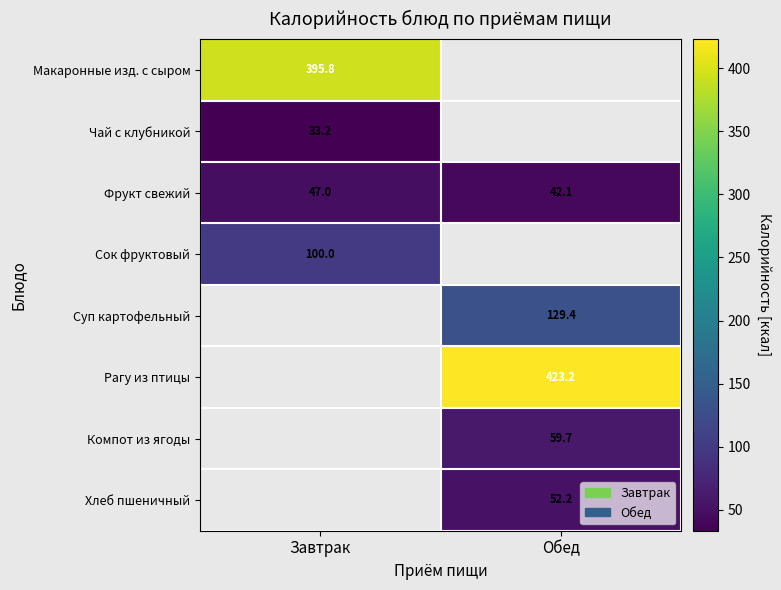

Which label corresponds to the largest value in the chart?

Обед